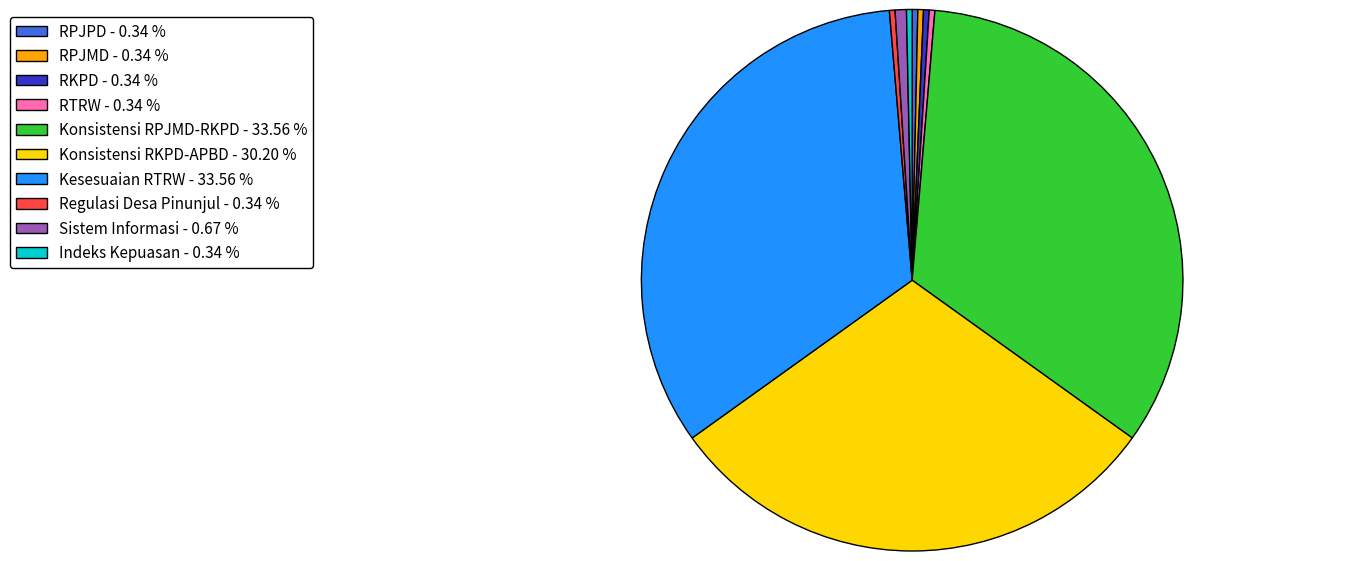

True or false: Indeks Kepuasan accounts for 0% of the total.

True